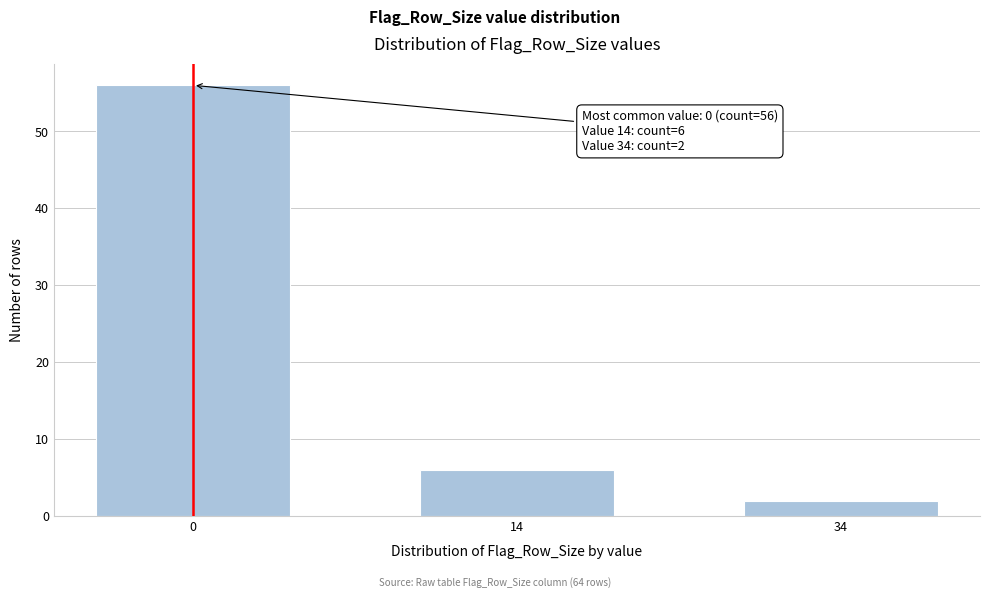

Reading right to left, extract all data points from this chart.

34=2	14=6	0=56